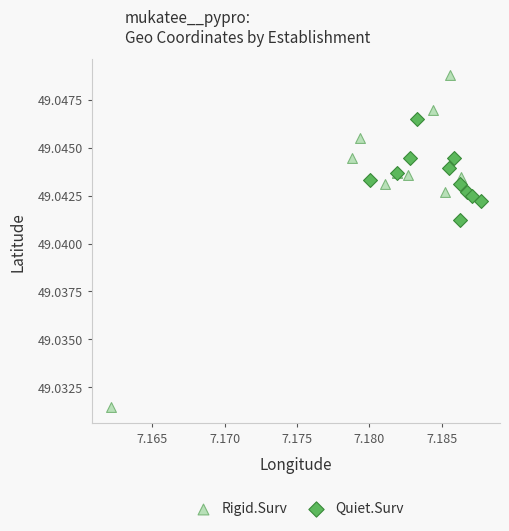

Which series reaches the minimum Y coordinate?

Rigid.Surv